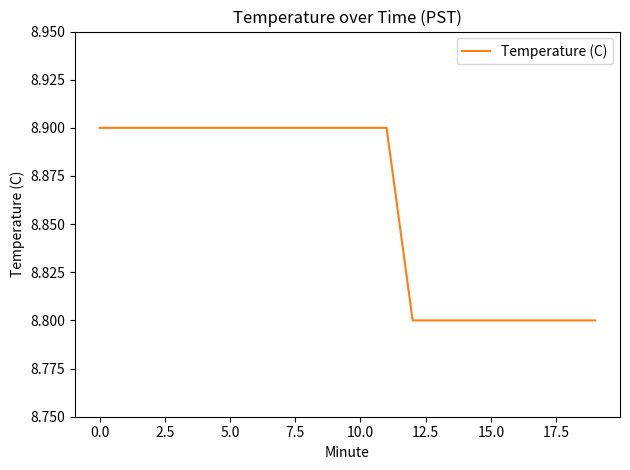

What is the smallest value displayed?

8.8